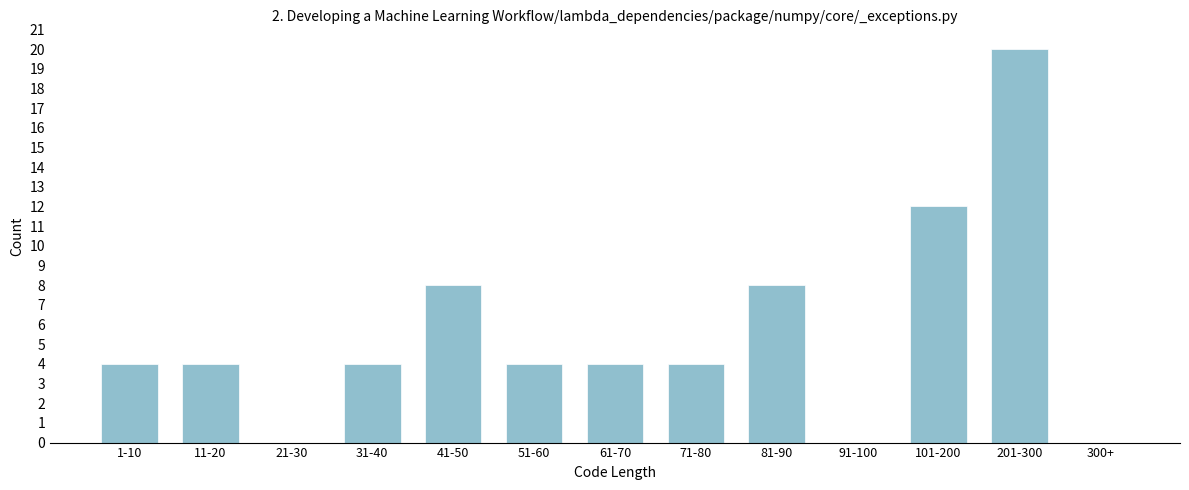

Reading left to right, extract all data points from this chart.

1-10=4	11-20=4	21-30=0	31-40=4	41-50=8	51-60=4	61-70=4	71-80=4	81-90=8	91-100=0	101-200=12	201-300=20	300+=0